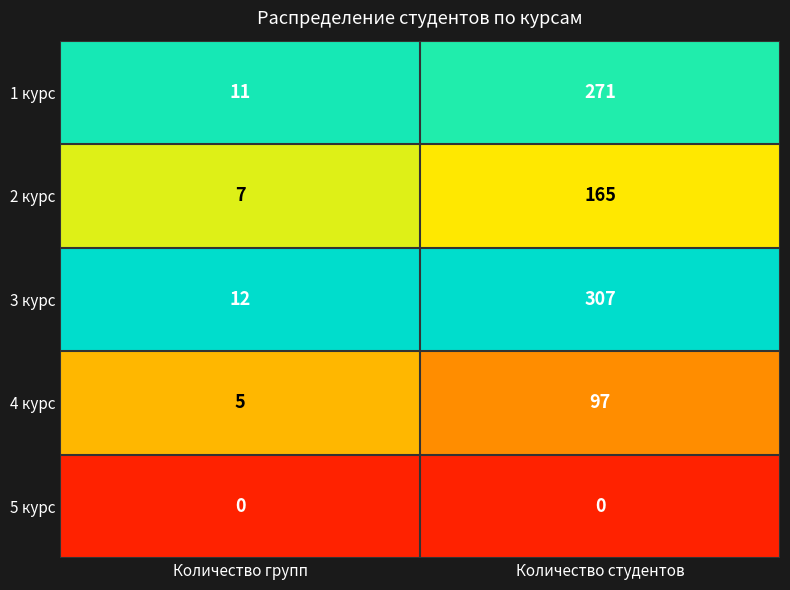

Which category has the highest value across all series?

Количество студентов